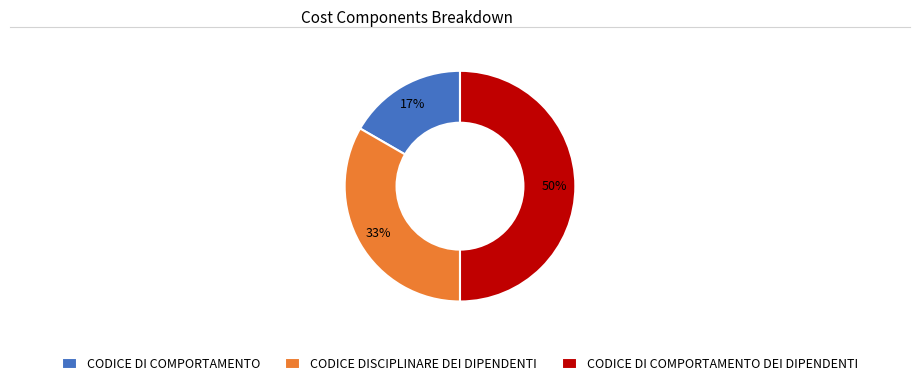

Which slice is the largest?

CODICE DI COMPORTAMENTO DEI DIPENDENTI